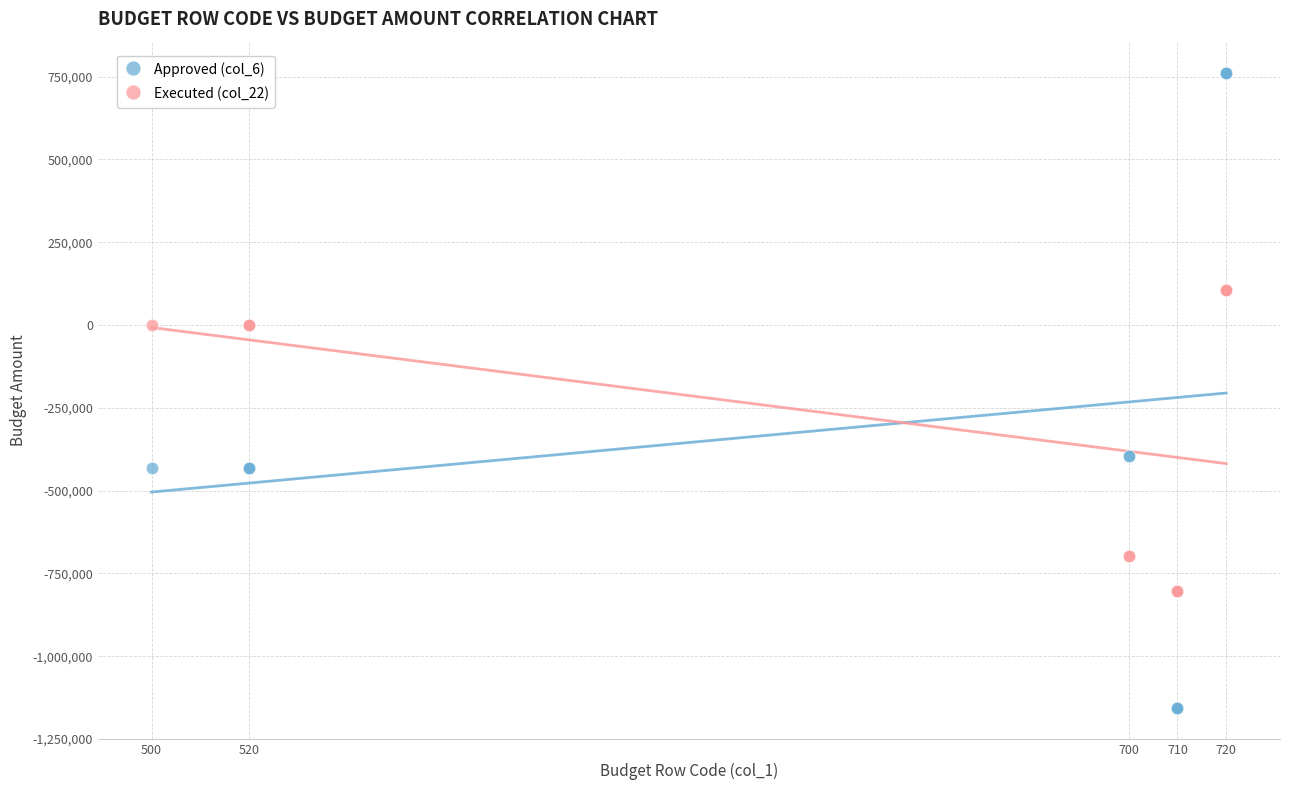

Which series reaches the maximum Y coordinate?

Approved (col_6)